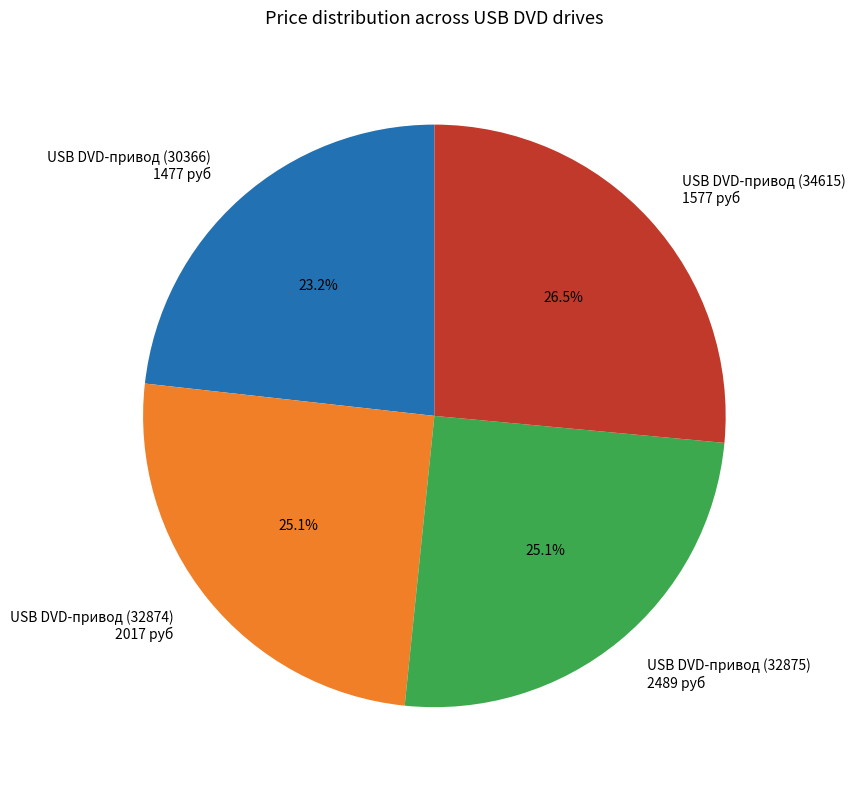

Which category has the smallest portion of the pie?

USB DVD-привод (30366) 1477 руб